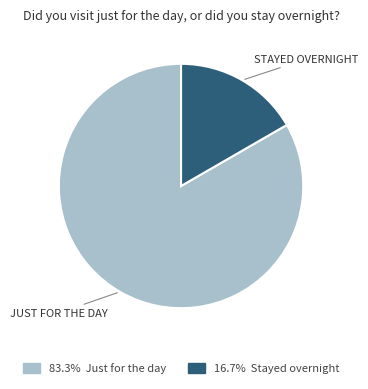

Is there a majority slice in this chart?

Yes